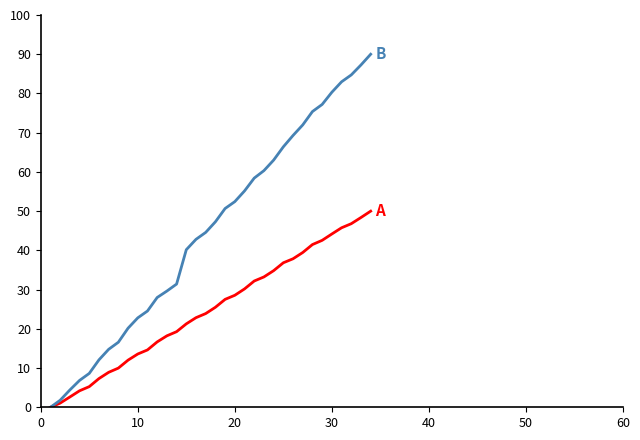

How many series are shown in this chart?

2